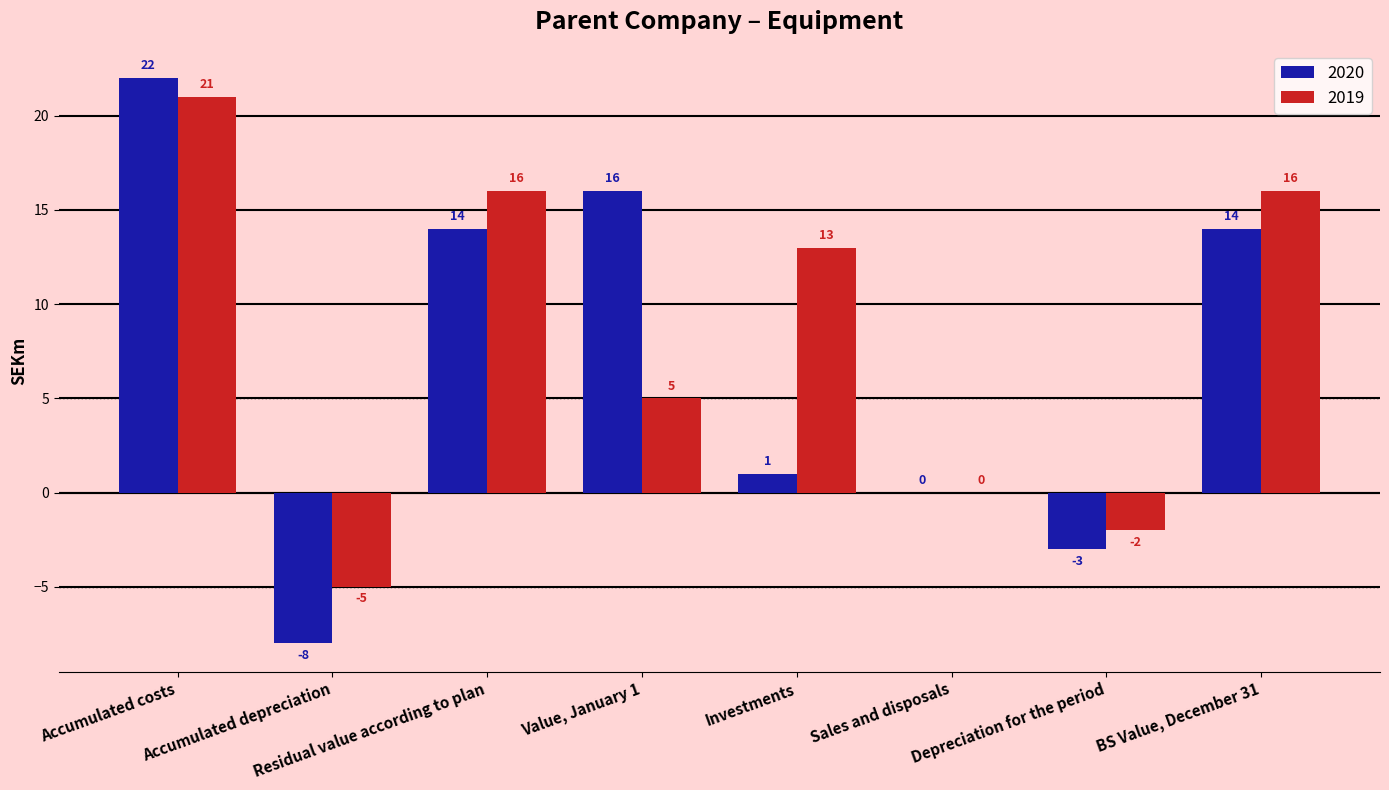

Reading left to right, transcribe all the data shown in this chart.

2020: 22	-8	14	16	1	0	-3	14
2019: 21	-5	16	5	13	0	-2	16